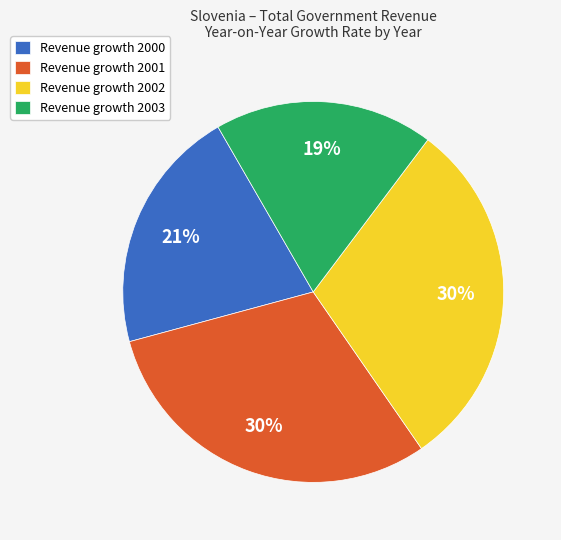

Which has a higher value, Revenue growth 2002 or Revenue growth 2003?

Revenue growth 2002